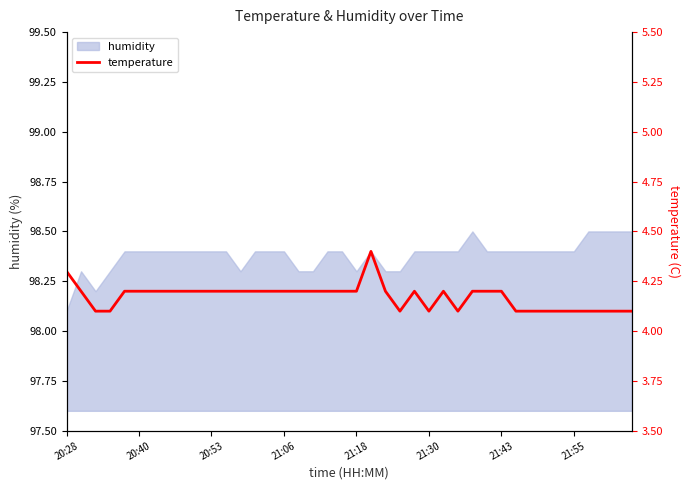

True or false: the data has more than 0 interior local peaks.

True